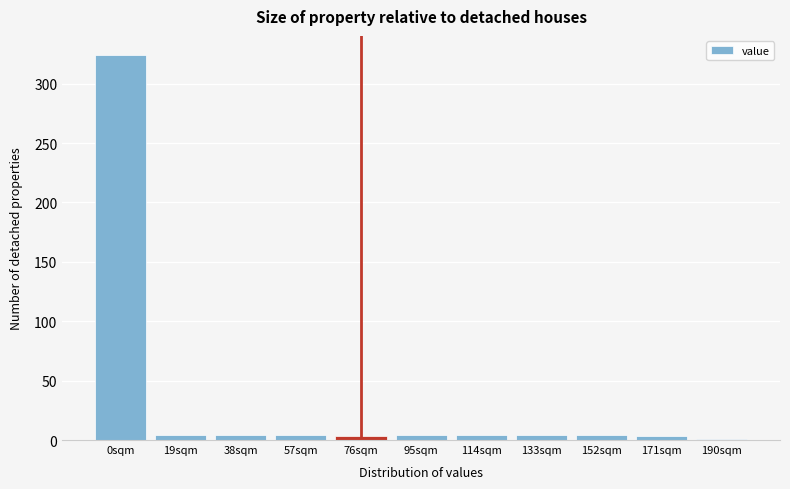

What is the sum of all values?

359